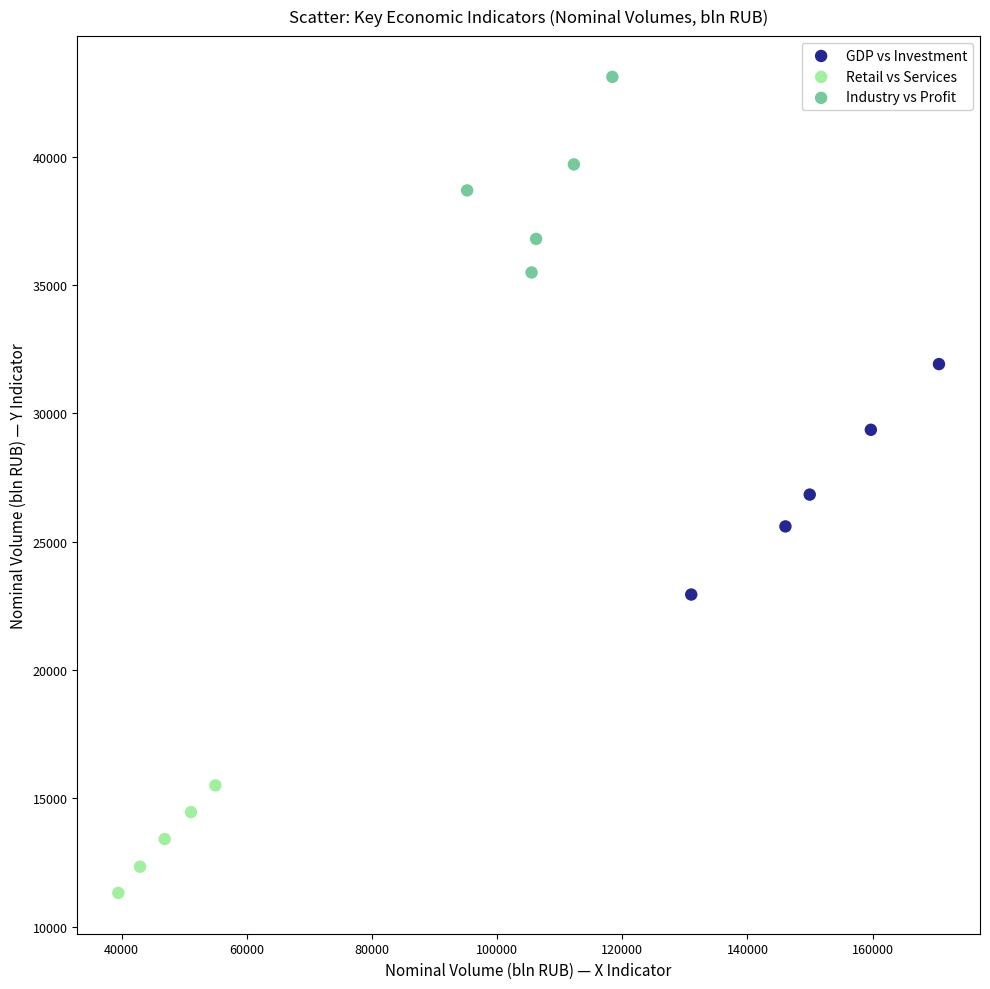

Which series contains the lowest Y value?

Retail vs Services